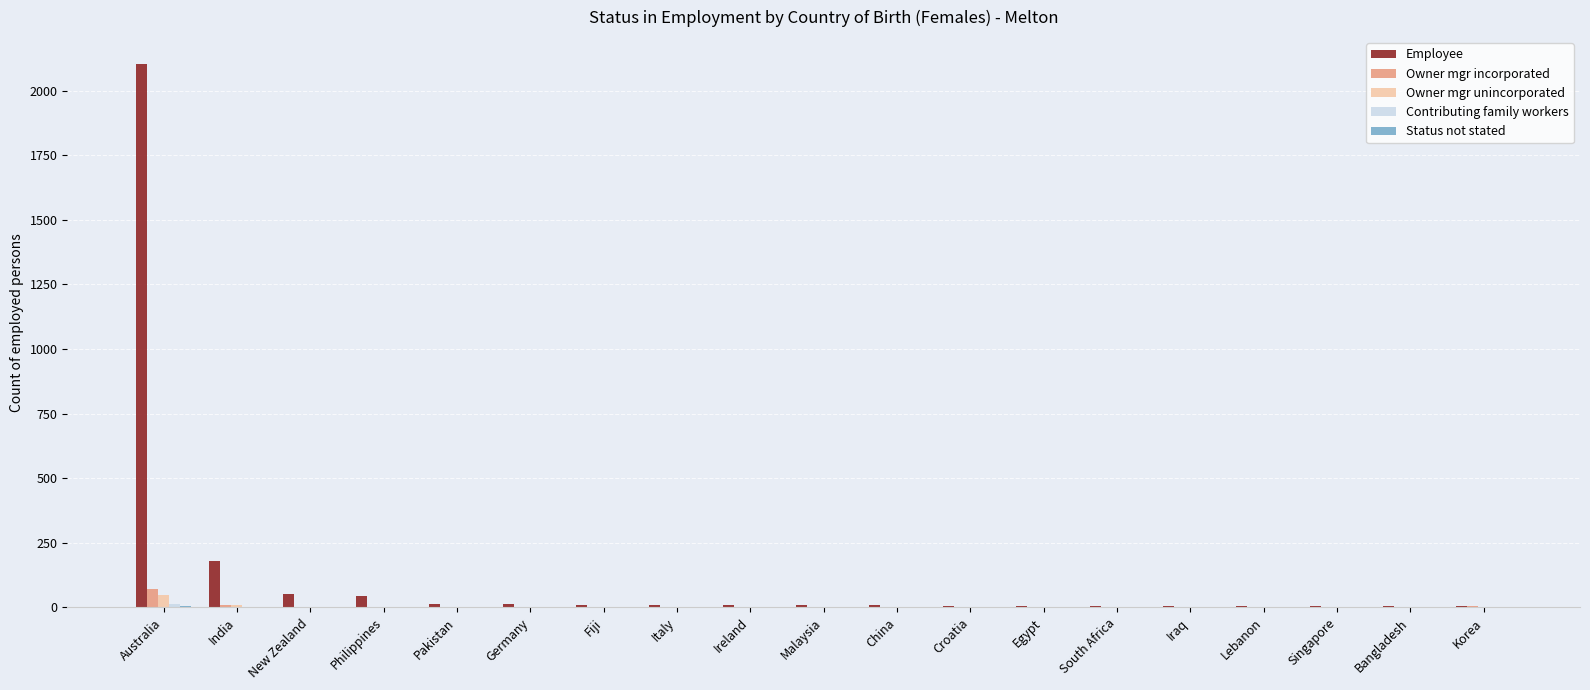

The value of Owner mgr incorporated at Iraq is 0. True or false?

True